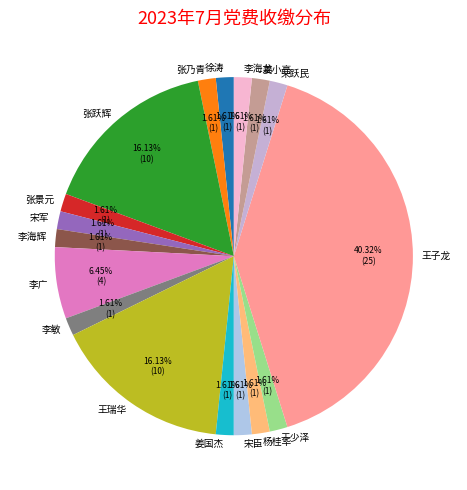

To the nearest percent, what percentage of the pie is 姜小亮?

2%